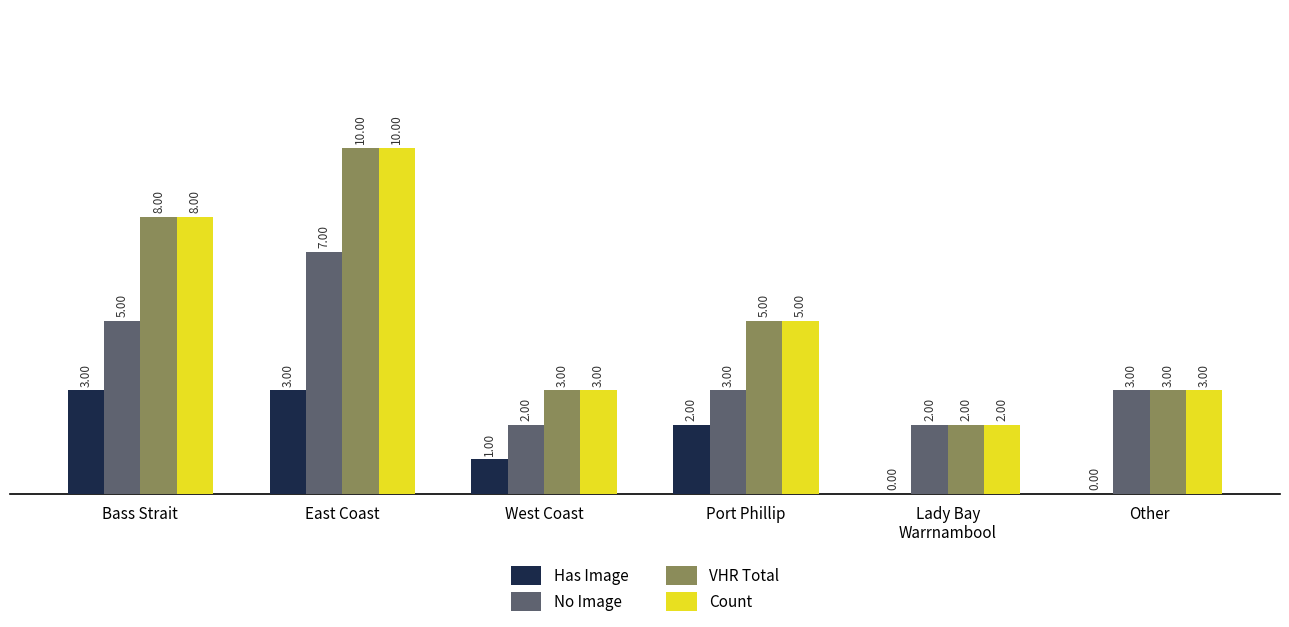

At which category is the sum across all series the highest?

East Coast